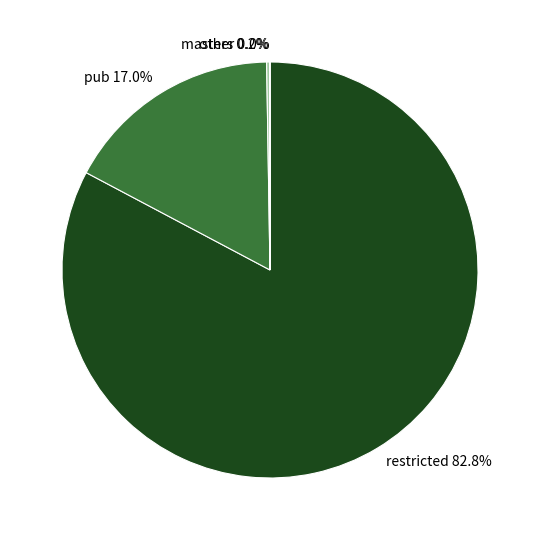

Which category has the biggest portion of the pie?

restricted 82.8%